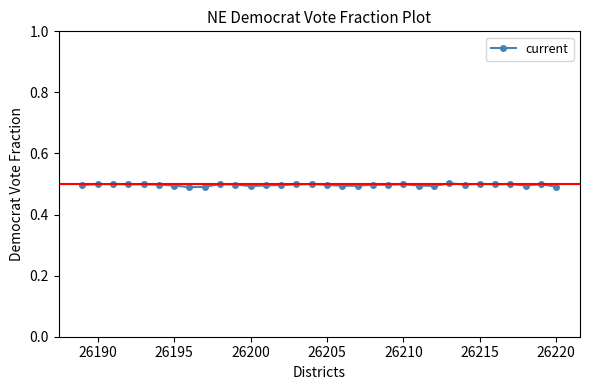

Is this an area chart (filled region under the line)?

No